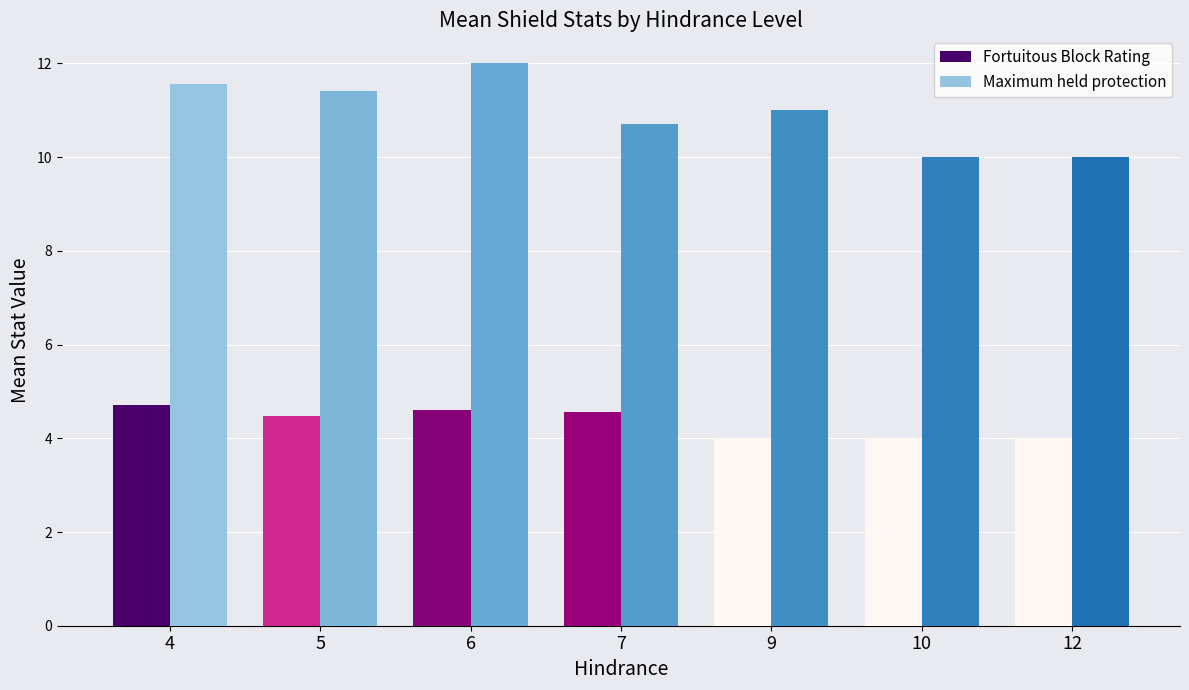

Are the bars horizontal?

No